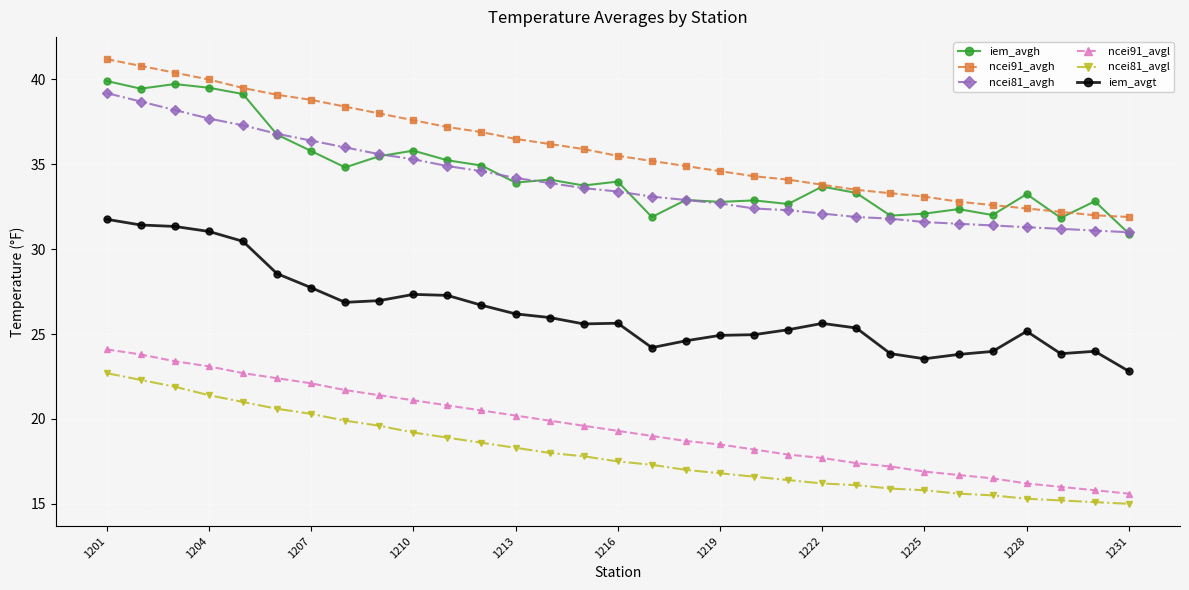

Which series has the largest total across all categories?

ncei91_avgh